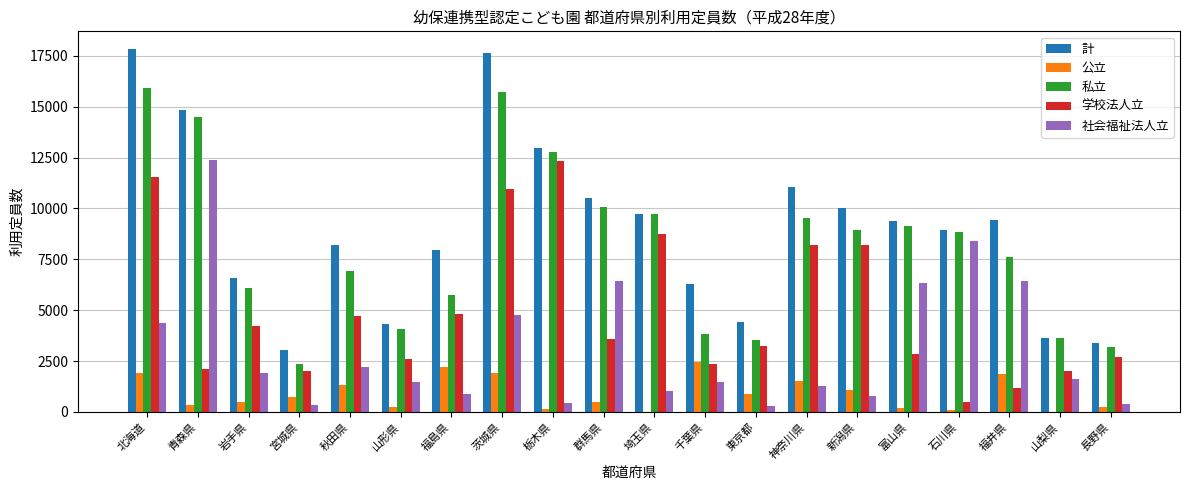

What is the sum of the 公立 values at 新潟県 and 青森県?

1427